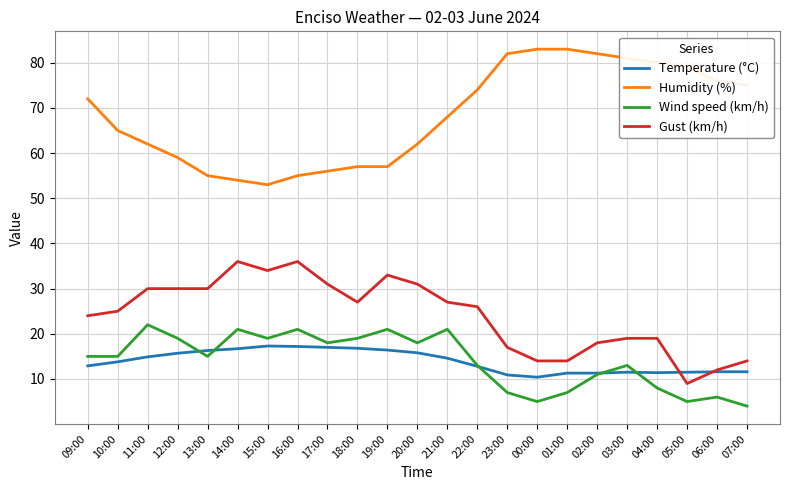

Rank the series by their maximum value, from lowest to highest.

Temperature (°C), Wind speed (km/h), Gust (km/h), Humidity (%)